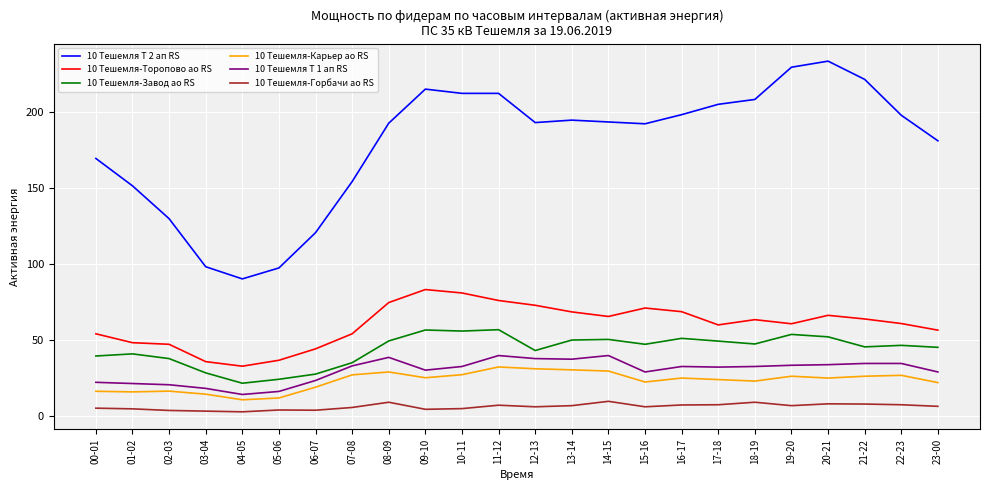

Which label corresponds to the largest value in the chart?

20-21